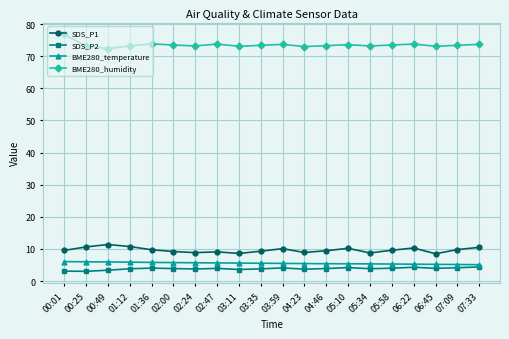

What are all the series names shown in the legend?

SDS_P1, SDS_P2, BME280_temperature, BME280_humidity